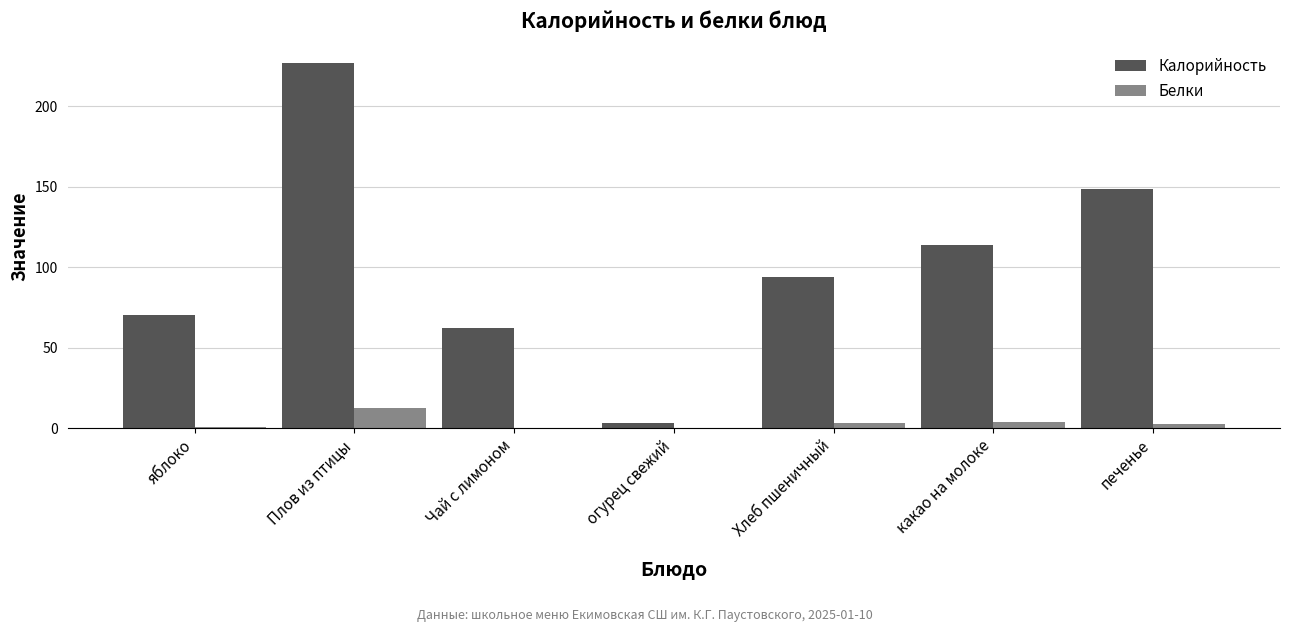

Count the number of categories in the chart.

7